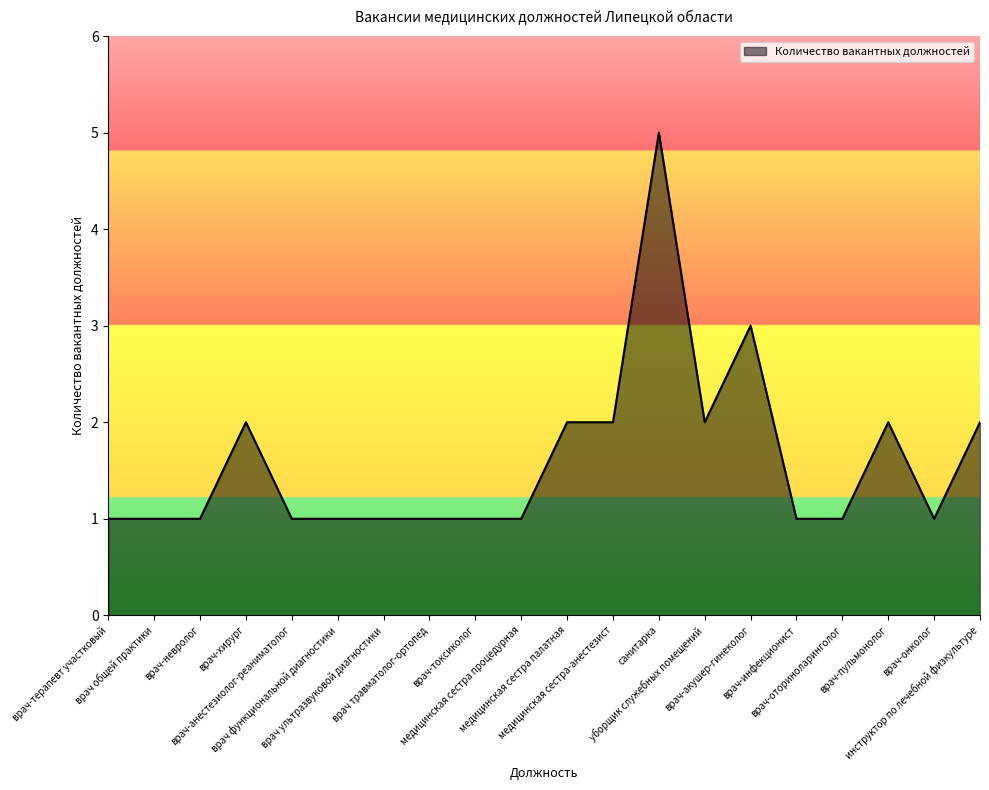

What is the maximum value shown in the chart?

5